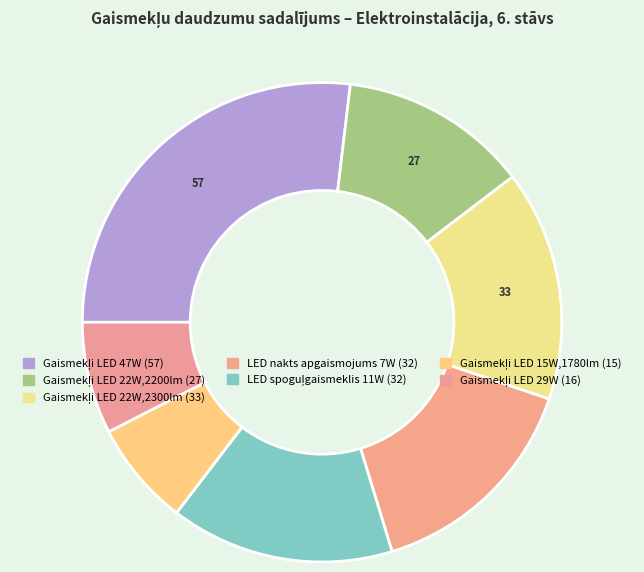

Is it true that Gaismekļi LED 15W,1780lm (15) is 17% of the pie?

False